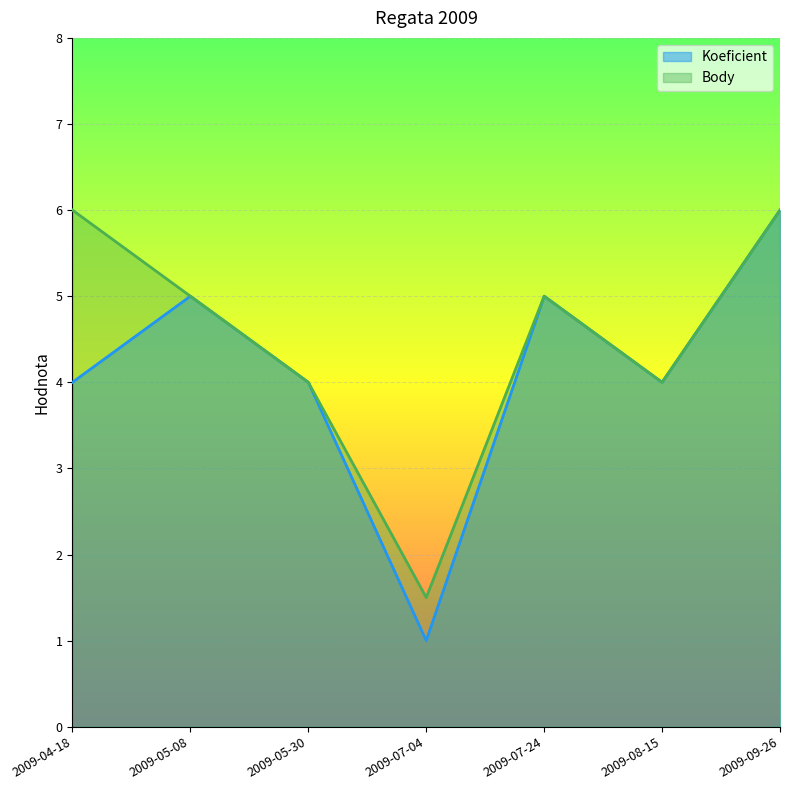

How many interior local peaks does the Body series have?

1